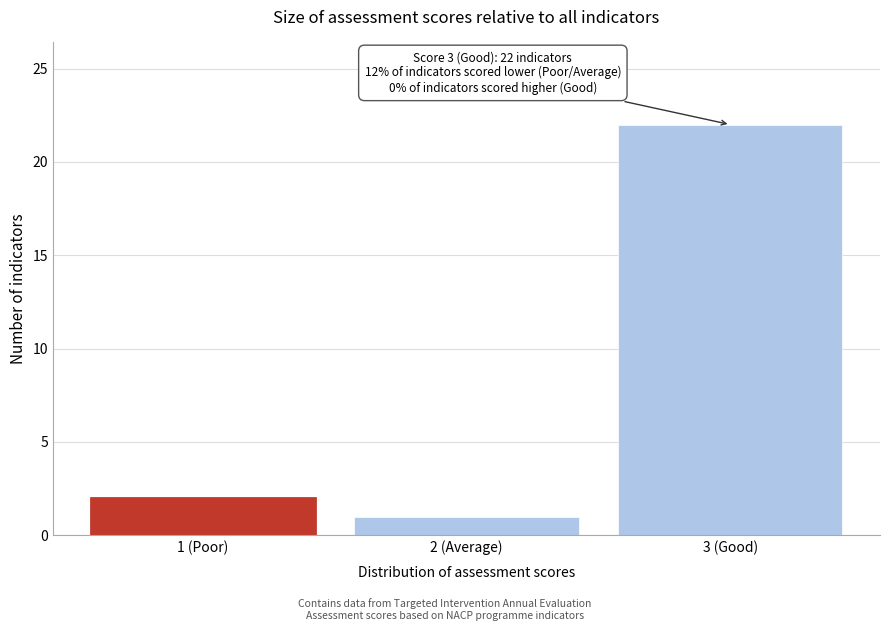

Reading left to right, list all the values displayed in this chart.

2	1	22